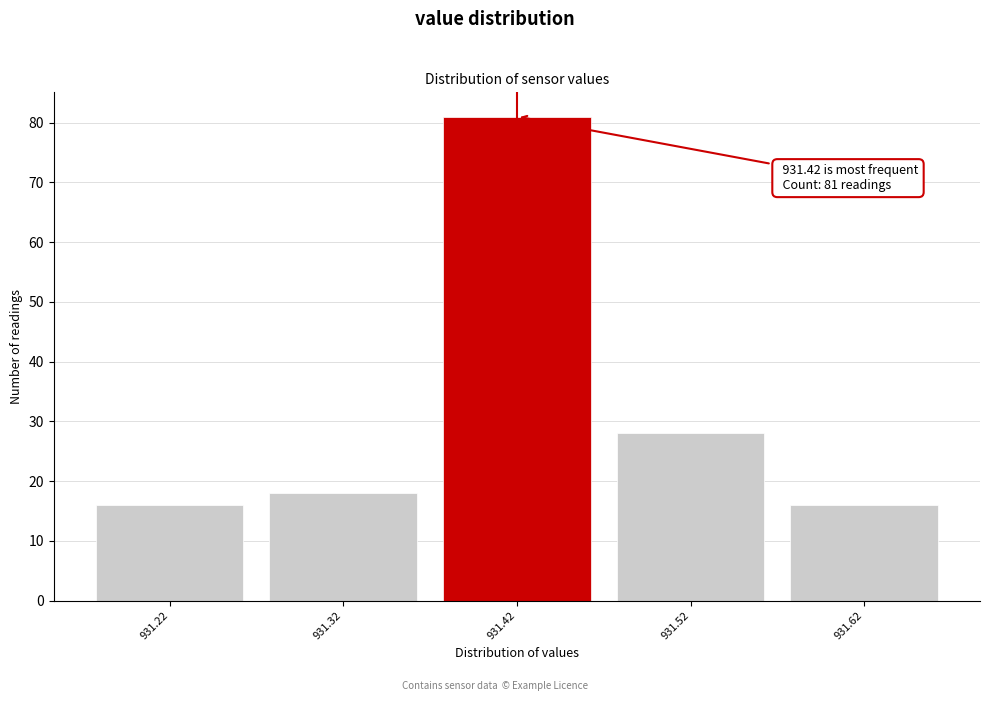

Which range on the x-axis has the tallest bar?

931.37 to 931.47